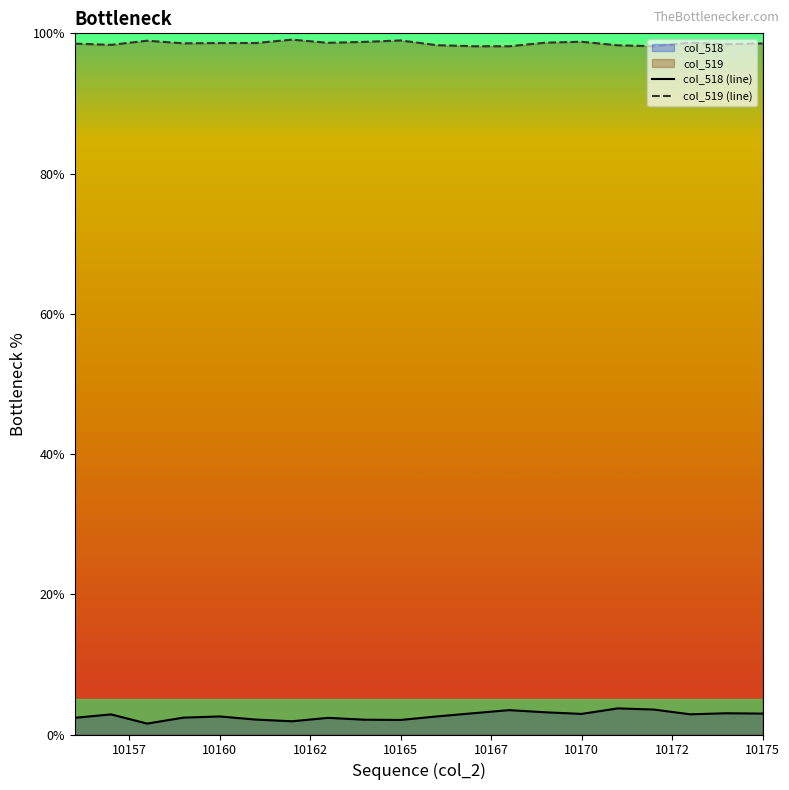

How many values in the col_518 (line) series exceed 2?

18